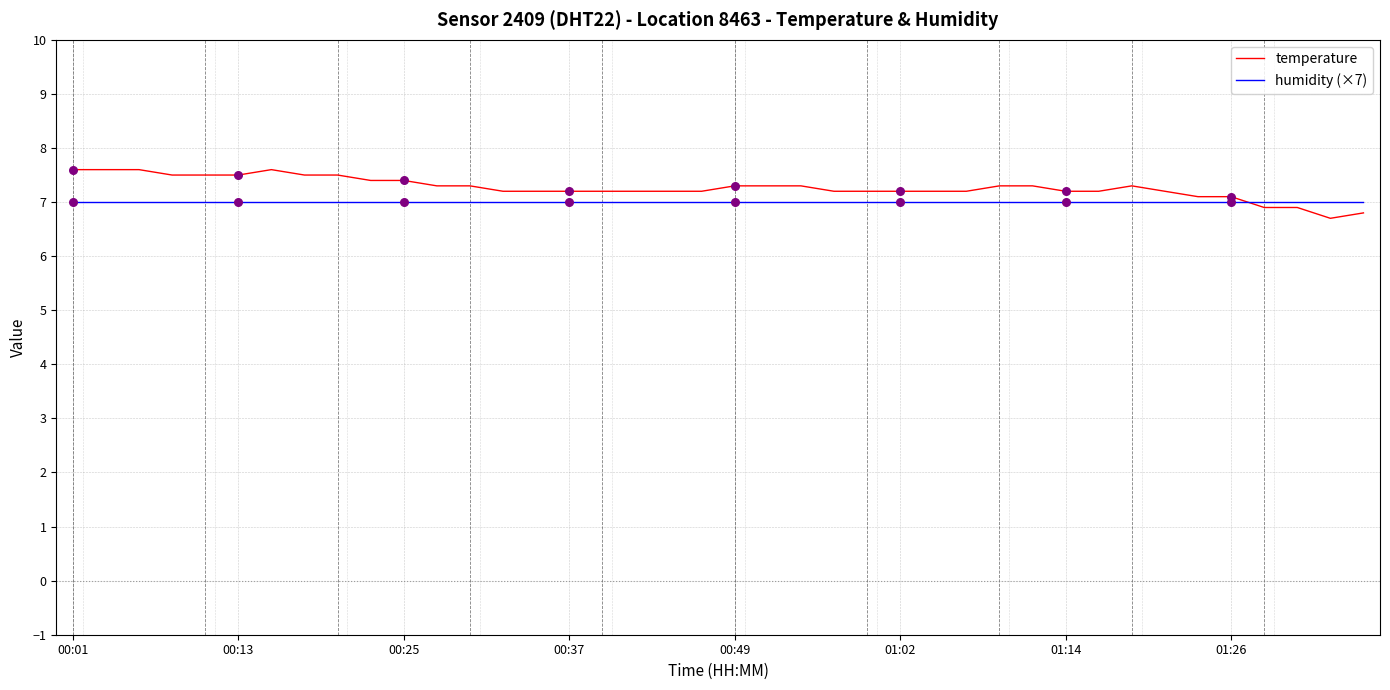

Which series has the largest range (max minus min)?

temperature